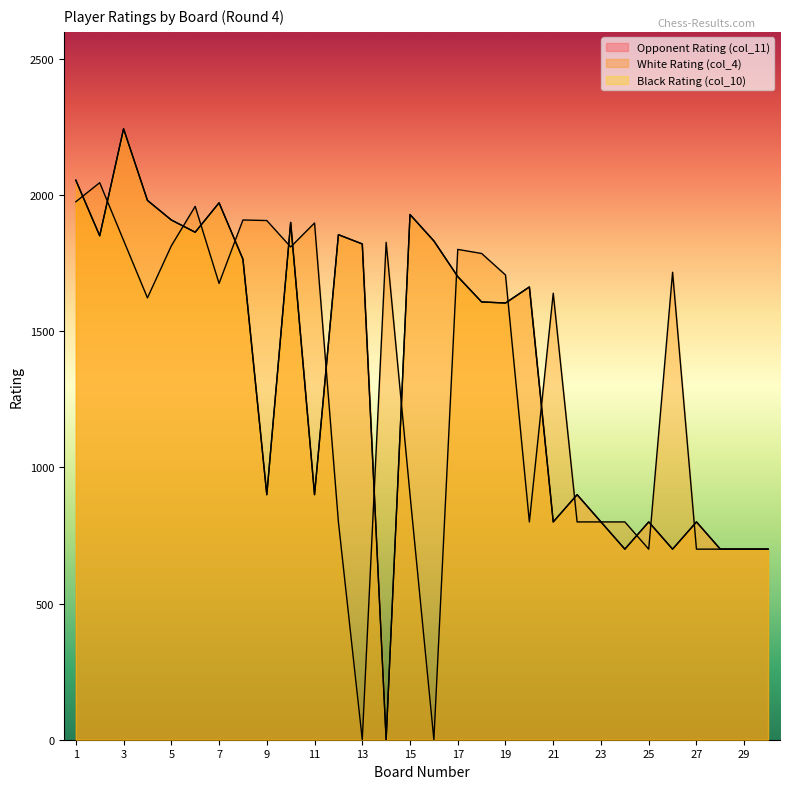

How many values in Opponent Rating (col_11) are above zero?

29